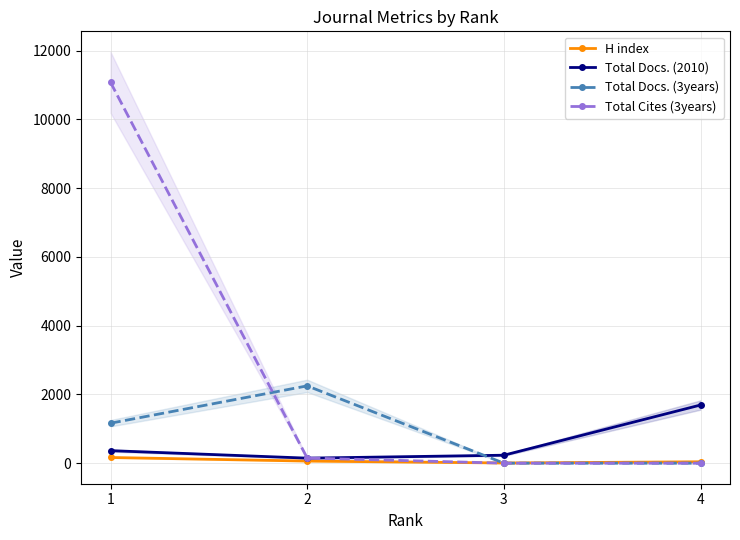

What is the average value of the Total Cites (3years) series?

2806